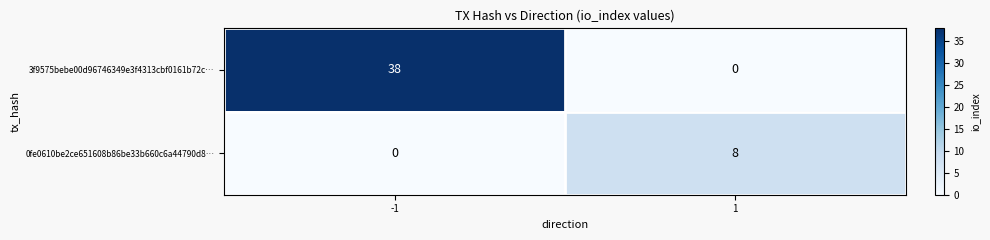

Is it true that 3f9575bebe00d96746349e3f4313cbf0161b72c… equals -25 at 1?

False